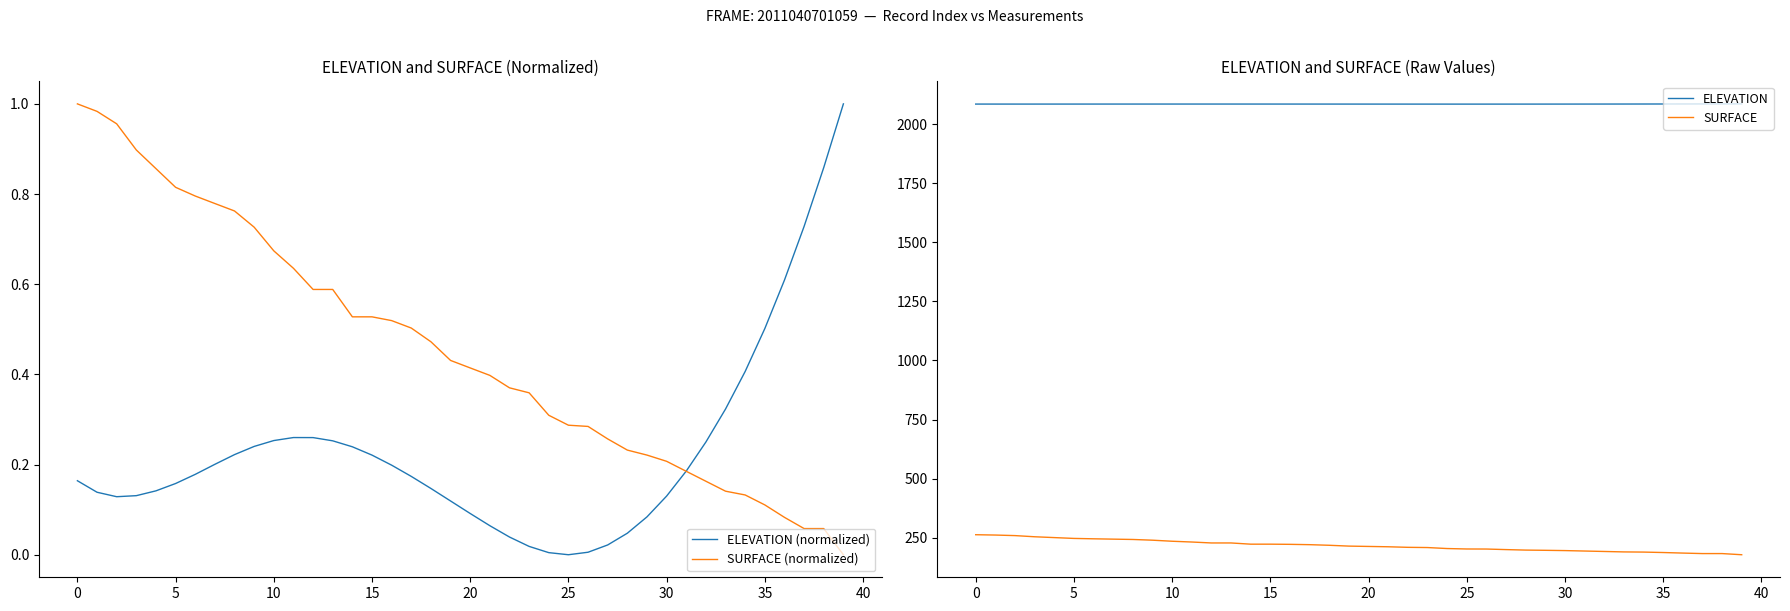

At which label is SURFACE (normalized) closest to 0?

39